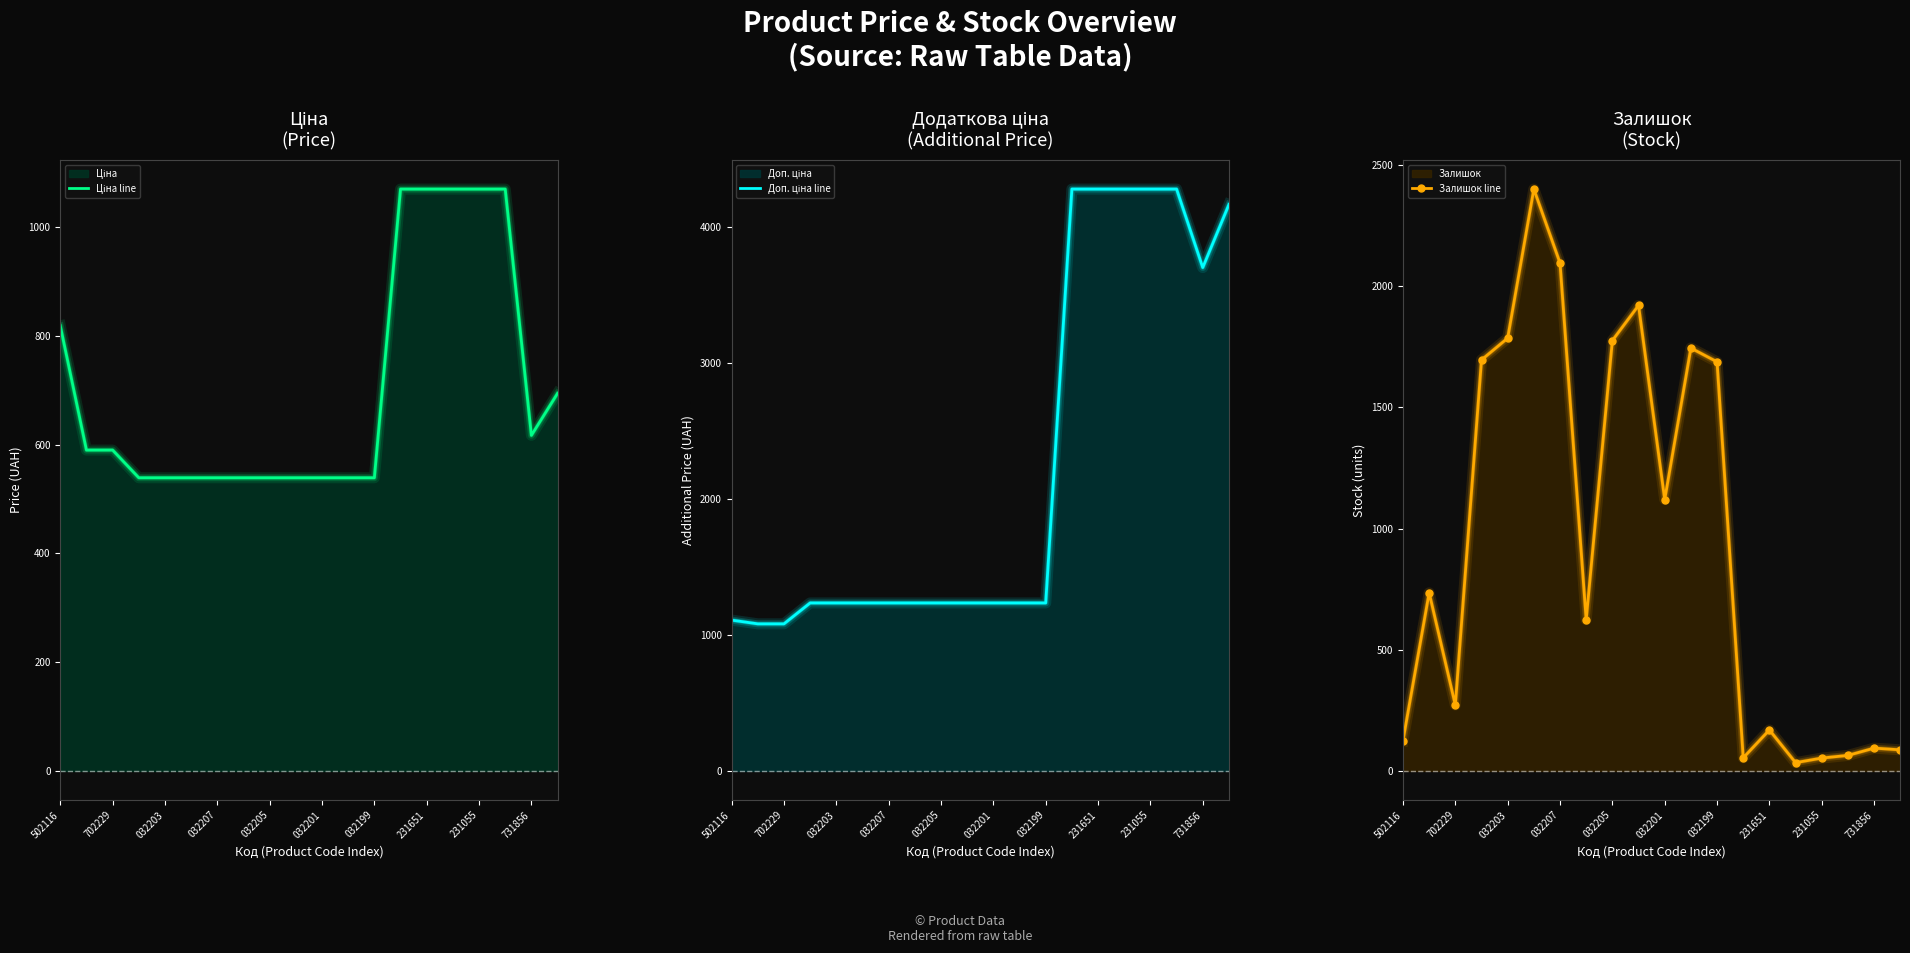

What is the difference between the Ціна line values at 231651 and 032205?

530.8